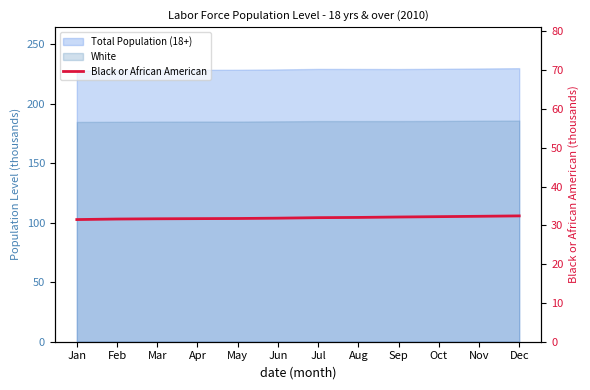

Is it true that the value at Dec is 9.5?

False